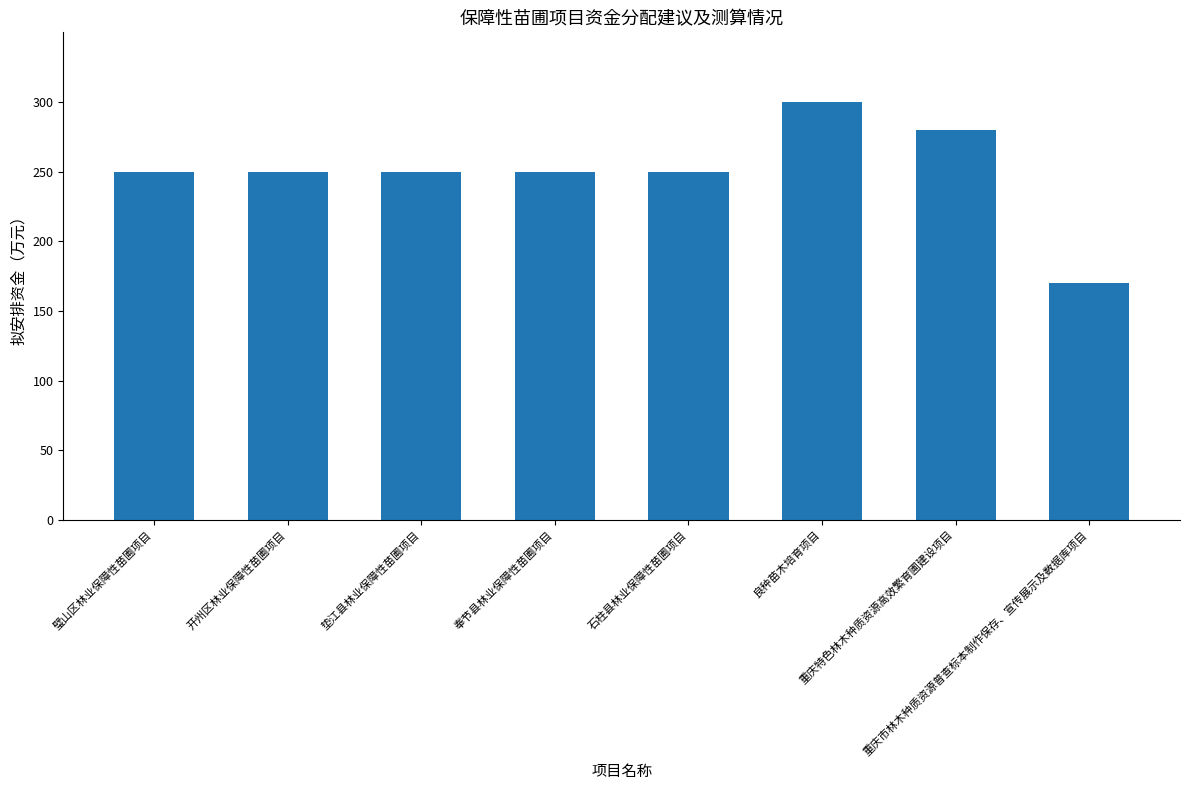

What is the label of the 5th bar from the left?

石柱县林业保障性苗圃项目